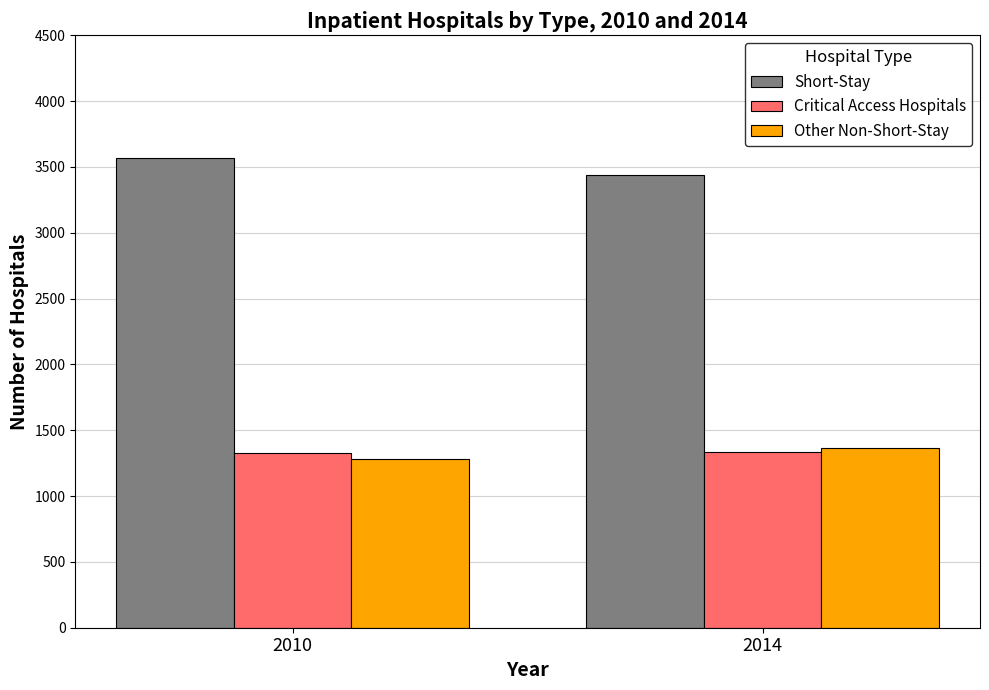

What is the minimum value shown in the chart?

1278